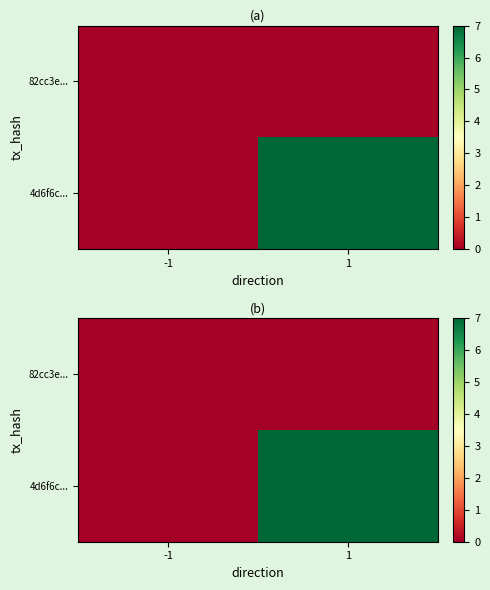

Which series has the widest spread of values?

4d6f6c...